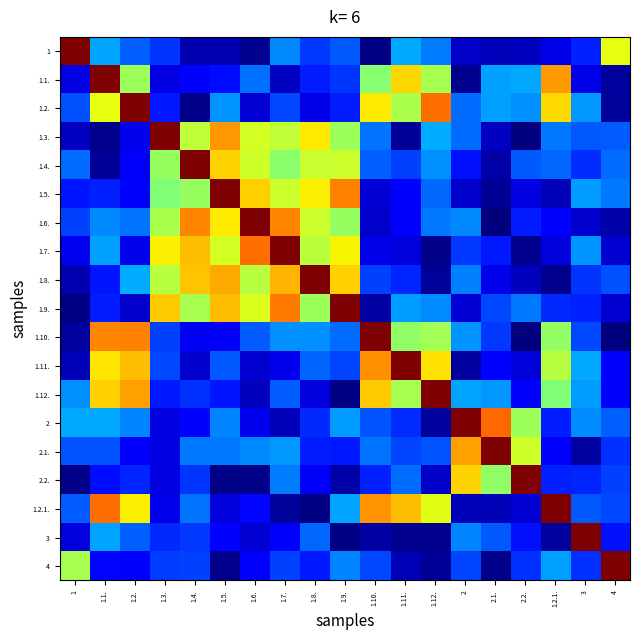

Reading right to left, what are all the values shown in this chart?

1: 4=0.6	3=0.2	1.2.1.=0.1	2.2.=0.1	2.1.=0.1	2=0.1	1.12.=0.2	1.11.=0.3	1.10.=0.0	1.9.=0.2	1.8.=0.2	1.7.=0.3	1.6.=0.0	1.5.=0.0	1.4.=0.0	1.3.=0.2	1.2.=0.2	1.1.=0.3	1=1.0
1.1.: 4=0.0	3=0.1	1.2.1.=0.7	2.2.=0.3	2.1.=0.3	2=0.0	1.12.=0.6	1.11.=0.7	1.10.=0.5	1.9.=0.2	1.8.=0.2	1.7.=0.1	1.6.=0.2	1.5.=0.1	1.4.=0.1	1.3.=0.1	1.2.=0.5	1.1.=1.0	1=0.1
1.2.: 4=0.0	3=0.3	1.2.1.=0.7	2.2.=0.3	2.1.=0.3	2=0.2	1.12.=0.8	1.11.=0.6	1.10.=0.7	1.9.=0.2	1.8.=0.1	1.7.=0.2	1.6.=0.1	1.5.=0.3	1.4.=0.0	1.3.=0.1	1.2.=1.0	1.1.=0.6	1=0.2
1.3.: 4=0.2	3=0.2	1.2.1.=0.2	2.2.=0.0	2.1.=0.1	2=0.2	1.12.=0.3	1.11.=0.0	1.10.=0.2	1.9.=0.5	1.8.=0.7	1.7.=0.6	1.6.=0.6	1.5.=0.7	1.4.=0.6	1.3.=1.0	1.2.=0.1	1.1.=0.0	1=0.1
1.4.: 4=0.2	3=0.2	1.2.1.=0.2	2.2.=0.2	2.1.=0.0	2=0.1	1.12.=0.3	1.11.=0.2	1.10.=0.2	1.9.=0.6	1.8.=0.6	1.7.=0.5	1.6.=0.6	1.5.=0.7	1.4.=1.0	1.3.=0.5	1.2.=0.1	1.1.=0.0	1=0.2
1.5.: 4=0.2	3=0.3	1.2.1.=0.0	2.2.=0.1	2.1.=0.0	2=0.1	1.12.=0.2	1.11.=0.1	1.10.=0.1	1.9.=0.8	1.8.=0.7	1.7.=0.6	1.6.=0.7	1.5.=1.0	1.4.=0.5	1.3.=0.5	1.2.=0.1	1.1.=0.2	1=0.1
1.6.: 4=0.0	3=0.1	1.2.1.=0.1	2.2.=0.2	2.1.=0.0	2=0.3	1.12.=0.2	1.11.=0.1	1.10.=0.1	1.9.=0.5	1.8.=0.6	1.7.=0.8	1.6.=1.0	1.5.=0.7	1.4.=0.8	1.3.=0.6	1.2.=0.2	1.1.=0.3	1=0.2
1.7.: 4=0.1	3=0.3	1.2.1.=0.1	2.2.=0.0	2.1.=0.2	2=0.2	1.12.=0.0	1.11.=0.1	1.10.=0.1	1.9.=0.6	1.8.=0.6	1.7.=1.0	1.6.=0.8	1.5.=0.6	1.4.=0.7	1.3.=0.7	1.2.=0.1	1.1.=0.3	1=0.1
1.8.: 4=0.2	3=0.2	1.2.1.=0.0	2.2.=0.1	2.1.=0.1	2=0.3	1.12.=0.0	1.11.=0.2	1.10.=0.2	1.9.=0.7	1.8.=1.0	1.7.=0.7	1.6.=0.6	1.5.=0.7	1.4.=0.7	1.3.=0.6	1.2.=0.3	1.1.=0.1	1=0.0
1.9.: 4=0.1	3=0.2	1.2.1.=0.2	2.2.=0.2	2.1.=0.2	2=0.1	1.12.=0.3	1.11.=0.3	1.10.=0.0	1.9.=1.0	1.8.=0.5	1.7.=0.8	1.6.=0.6	1.5.=0.7	1.4.=0.6	1.3.=0.7	1.2.=0.1	1.1.=0.2	1=0.0
1.10.: 4=0.0	3=0.2	1.2.1.=0.5	2.2.=0.0	2.1.=0.2	2=0.3	1.12.=0.5	1.11.=0.5	1.10.=1.0	1.9.=0.2	1.8.=0.3	1.7.=0.3	1.6.=0.2	1.5.=0.1	1.4.=0.1	1.3.=0.2	1.2.=0.8	1.1.=0.8	1=0.0
1.11.: 4=0.1	3=0.3	1.2.1.=0.6	2.2.=0.1	2.1.=0.1	2=0.0	1.12.=0.7	1.11.=1.0	1.10.=0.8	1.9.=0.2	1.8.=0.2	1.7.=0.1	1.6.=0.1	1.5.=0.2	1.4.=0.1	1.3.=0.2	1.2.=0.7	1.1.=0.7	1=0.0
1.12.: 4=0.1	3=0.3	1.2.1.=0.5	2.2.=0.1	2.1.=0.3	2=0.3	1.12.=1.0	1.11.=0.6	1.10.=0.7	1.9.=0.0	1.8.=0.1	1.7.=0.2	1.6.=0.1	1.5.=0.1	1.4.=0.2	1.3.=0.2	1.2.=0.7	1.1.=0.7	1=0.3
2: 4=0.2	3=0.3	1.2.1.=0.2	2.2.=0.5	2.1.=0.8	2=1.0	1.12.=0.0	1.11.=0.2	1.10.=0.2	1.9.=0.3	1.8.=0.2	1.7.=0.1	1.6.=0.1	1.5.=0.3	1.4.=0.1	1.3.=0.1	1.2.=0.3	1.1.=0.3	1=0.3
2.1.: 4=0.2	3=0.0	1.2.1.=0.1	2.2.=0.6	2.1.=1.0	2=0.7	1.12.=0.2	1.11.=0.2	1.10.=0.2	1.9.=0.2	1.8.=0.2	1.7.=0.3	1.6.=0.3	1.5.=0.2	1.4.=0.2	1.3.=0.1	1.2.=0.1	1.1.=0.2	1=0.2
2.2.: 4=0.2	3=0.2	1.2.1.=0.2	2.2.=1.0	2.1.=0.5	2=0.7	1.12.=0.1	1.11.=0.2	1.10.=0.2	1.9.=0.0	1.8.=0.1	1.7.=0.2	1.6.=0.0	1.5.=0.0	1.4.=0.2	1.3.=0.1	1.2.=0.2	1.1.=0.1	1=0.0
1.2.1.: 4=0.2	3=0.2	1.2.1.=1.0	2.2.=0.1	2.1.=0.0	2=0.1	1.12.=0.6	1.11.=0.7	1.10.=0.8	1.9.=0.3	1.8.=0.0	1.7.=0.0	1.6.=0.1	1.5.=0.1	1.4.=0.2	1.3.=0.1	1.2.=0.7	1.1.=0.8	1=0.2
3: 4=0.1	3=1.0	1.2.1.=0.0	2.2.=0.1	2.1.=0.2	2=0.3	1.12.=0.0	1.11.=0.0	1.10.=0.0	1.9.=0.0	1.8.=0.2	1.7.=0.1	1.6.=0.1	1.5.=0.1	1.4.=0.2	1.3.=0.2	1.2.=0.2	1.1.=0.3	1=0.1
4: 4=1.0	3=0.2	1.2.1.=0.3	2.2.=0.2	2.1.=0.0	2=0.2	1.12.=0.0	1.11.=0.0	1.10.=0.2	1.9.=0.3	1.8.=0.2	1.7.=0.2	1.6.=0.1	1.5.=0.0	1.4.=0.2	1.3.=0.2	1.2.=0.1	1.1.=0.1	1=0.6